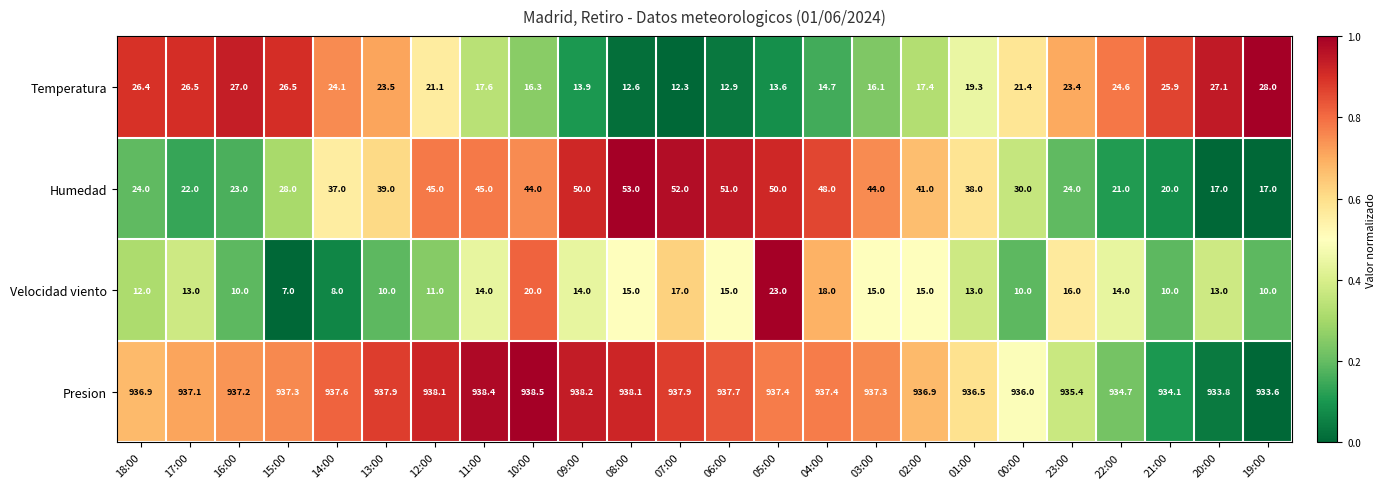

At 15:00, list the series in order from largest to smallest.

Presion, Humedad, Temperatura, Velocidad viento